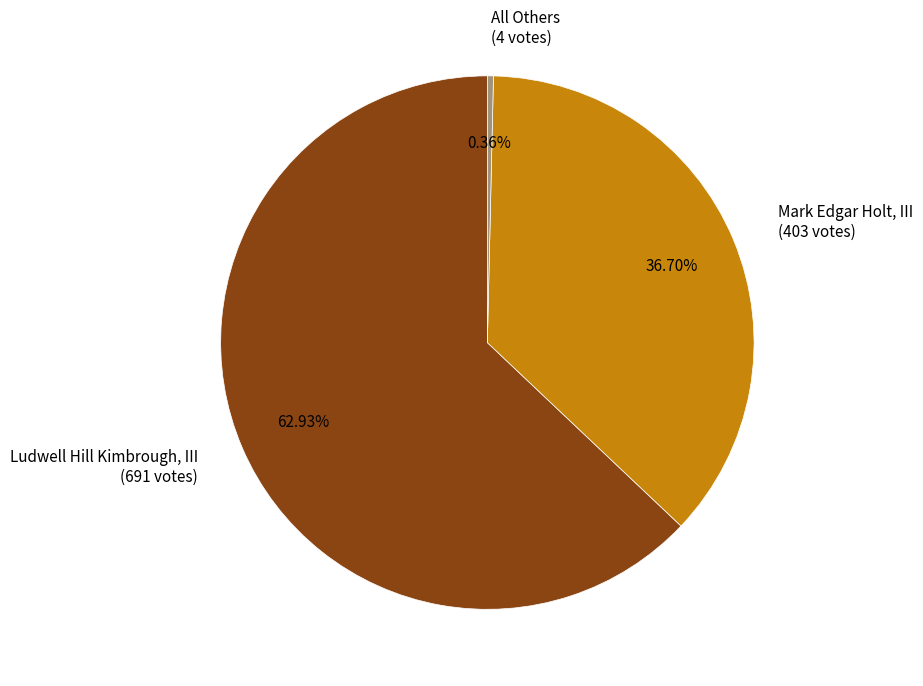

What is the largest slice in the pie chart?

Ludwell Hill Kimbrough, III